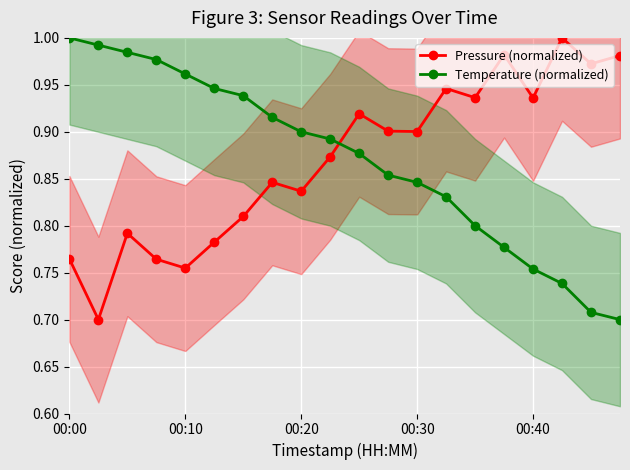

True or false: Pressure (normalized) has more than 0 interior local peaks.

True